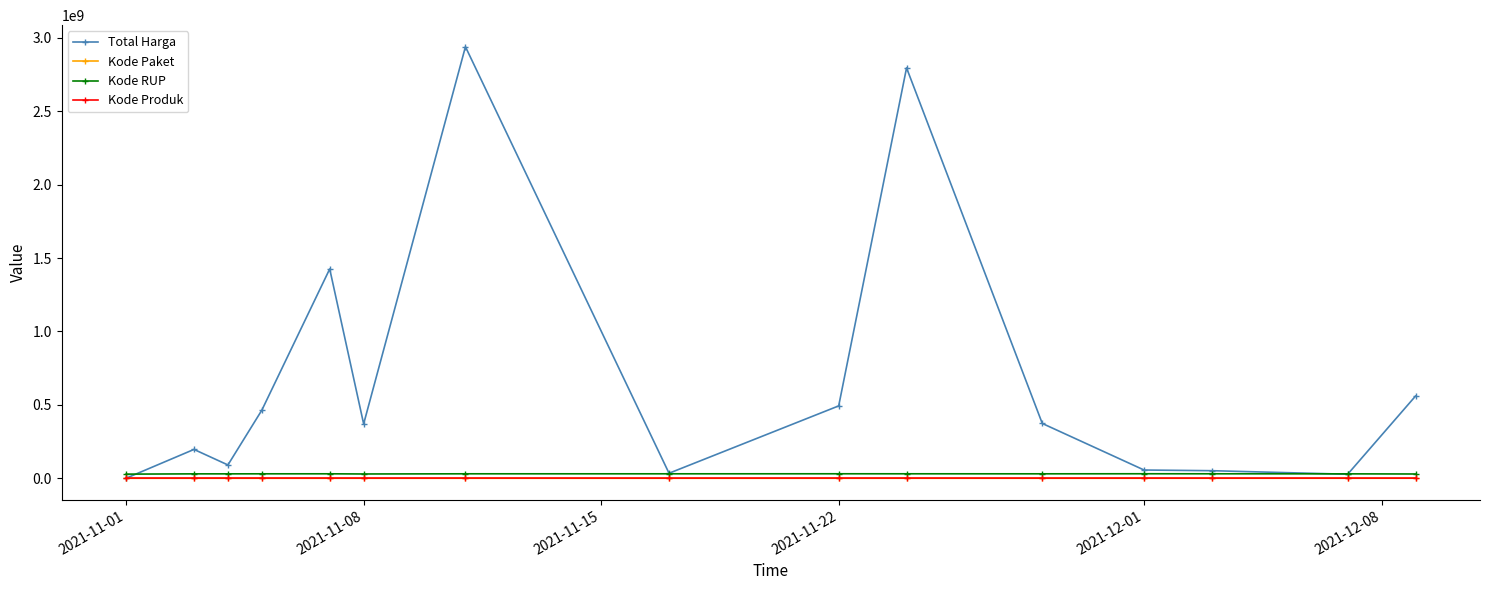

Which series has the largest range (max minus min)?

Total Harga